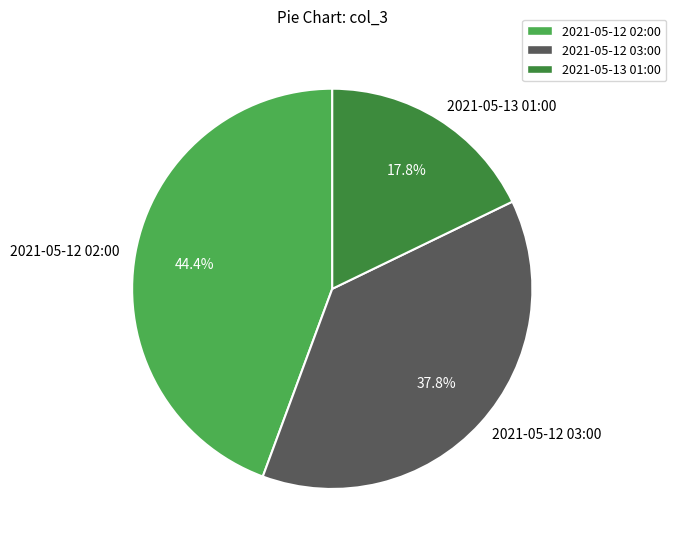

Which slice is the smallest?

2021-05-13 01:00